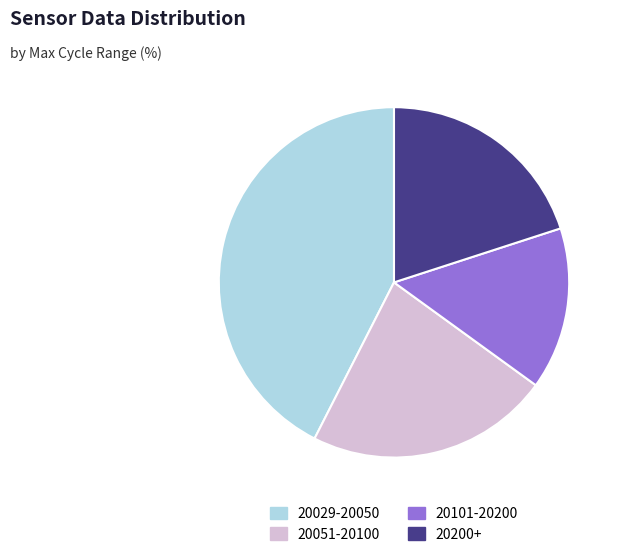

Which slice is the smallest?

20101-20200